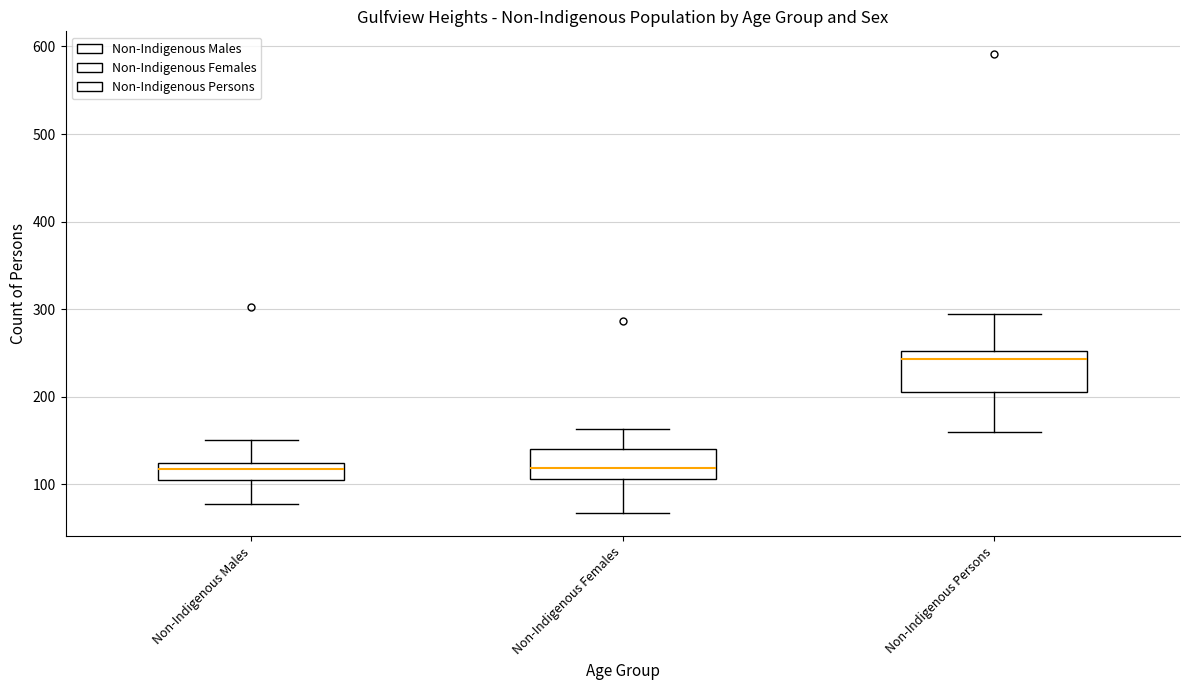

Reading left to right, transcribe this box plot: for each box, give where its median line is, the range the box spans, and where its two whiskers end, as read against the y-axis. The values are not printed on the chart, so give them approximately, as read against the axis.

Non-Indigenous Males: median 120, box 100 to 130, whiskers 80 to 150
Non-Indigenous Females: median 120, box 110 to 140, whiskers 70 to 160
Non-Indigenous Persons: median 240, box 210 to 250, whiskers 160 to 290